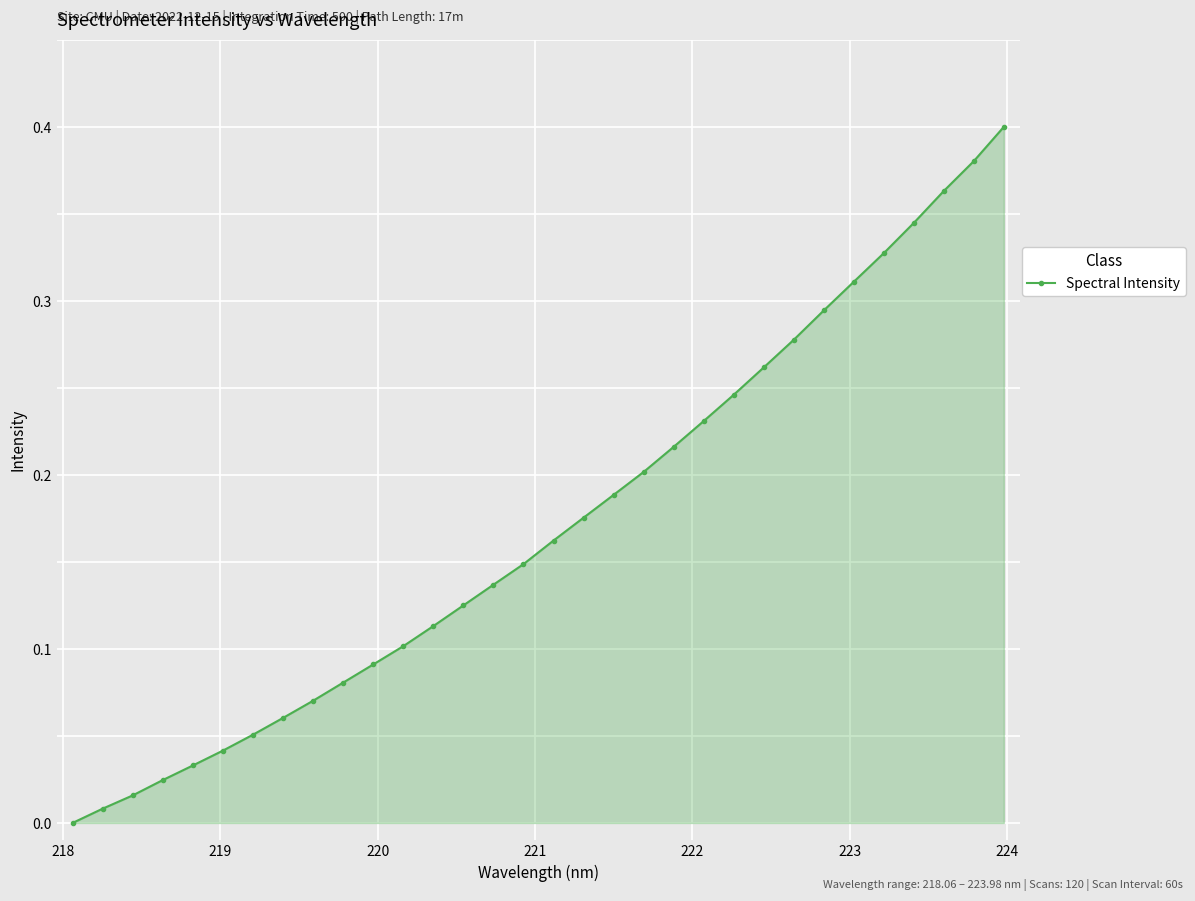

What is the sum of all values?

5.5